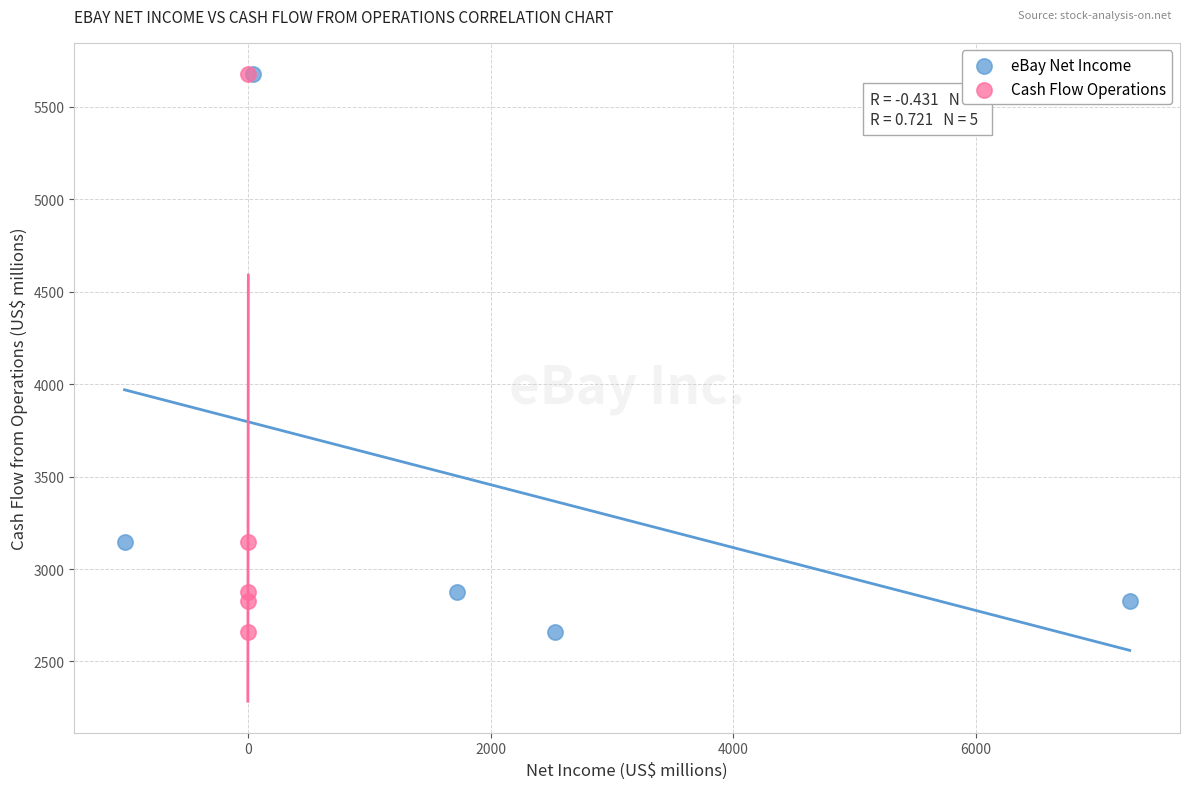

What are all the series names shown in the legend?

eBay Net Income, Cash Flow Operations